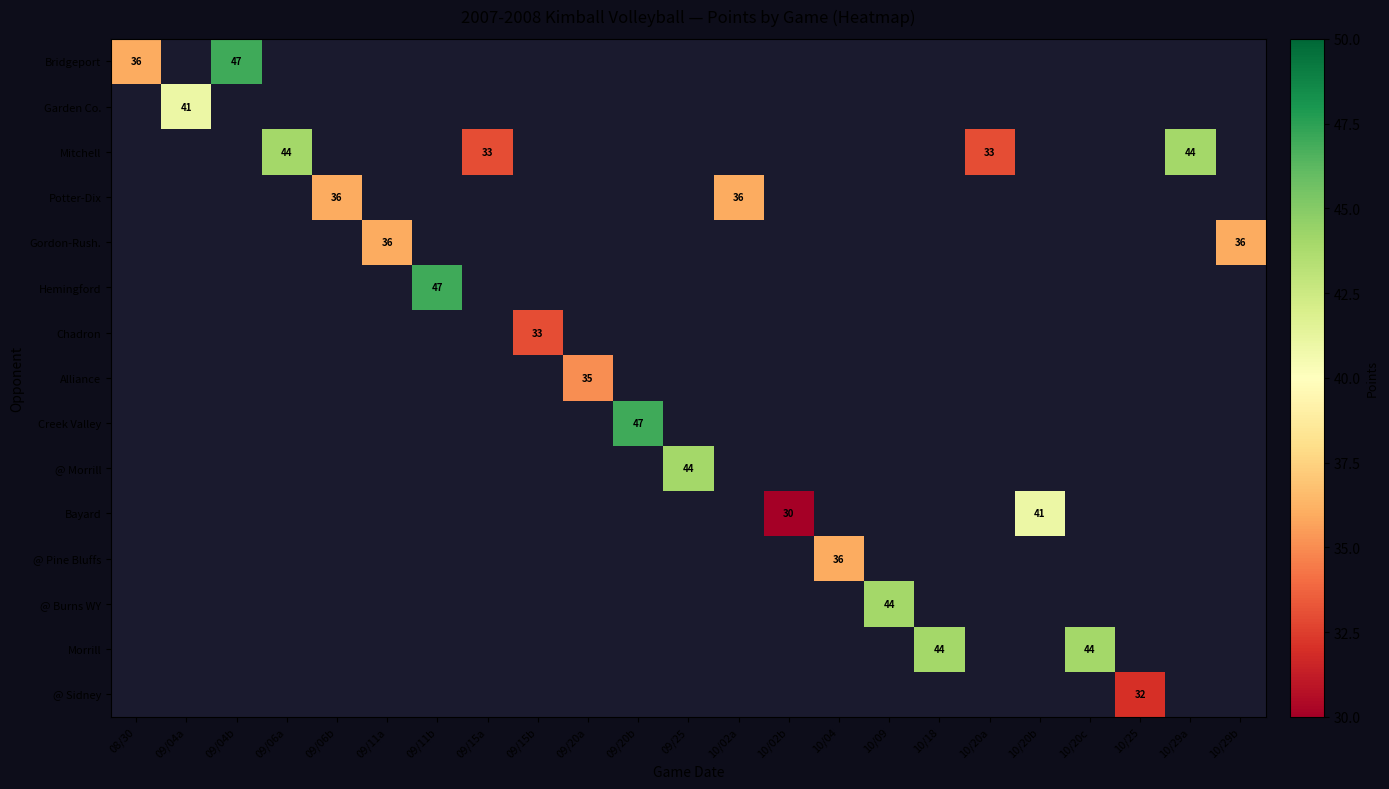

Is it true that Potter-Dix equals 36 at 10/02a?

True